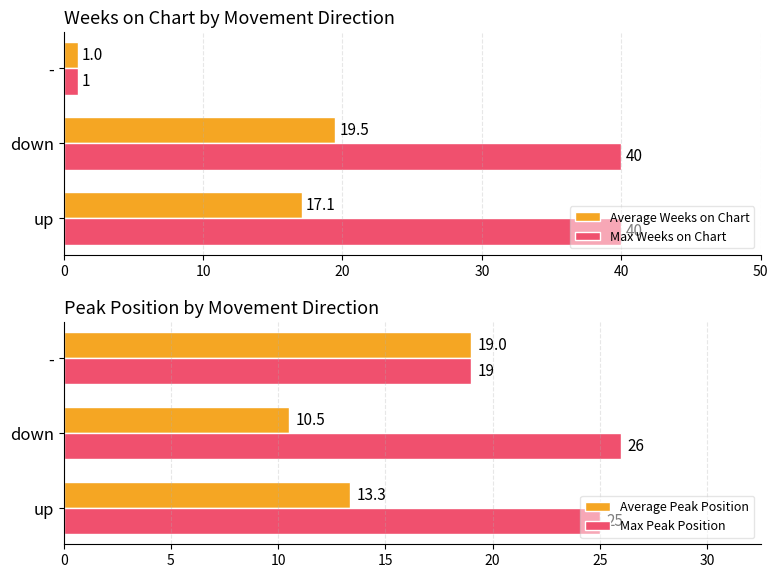

What is the value of the Max Peak Position bar at the 2nd from the left?

26.0